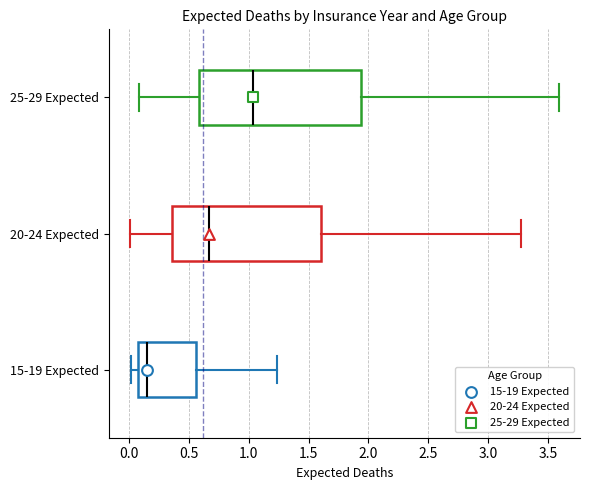

Where does the left whisker of the box for 20-24 Expected end on the x-axis? The values are not printed on the chart, so give them approximately, as read against the axis.

0.00